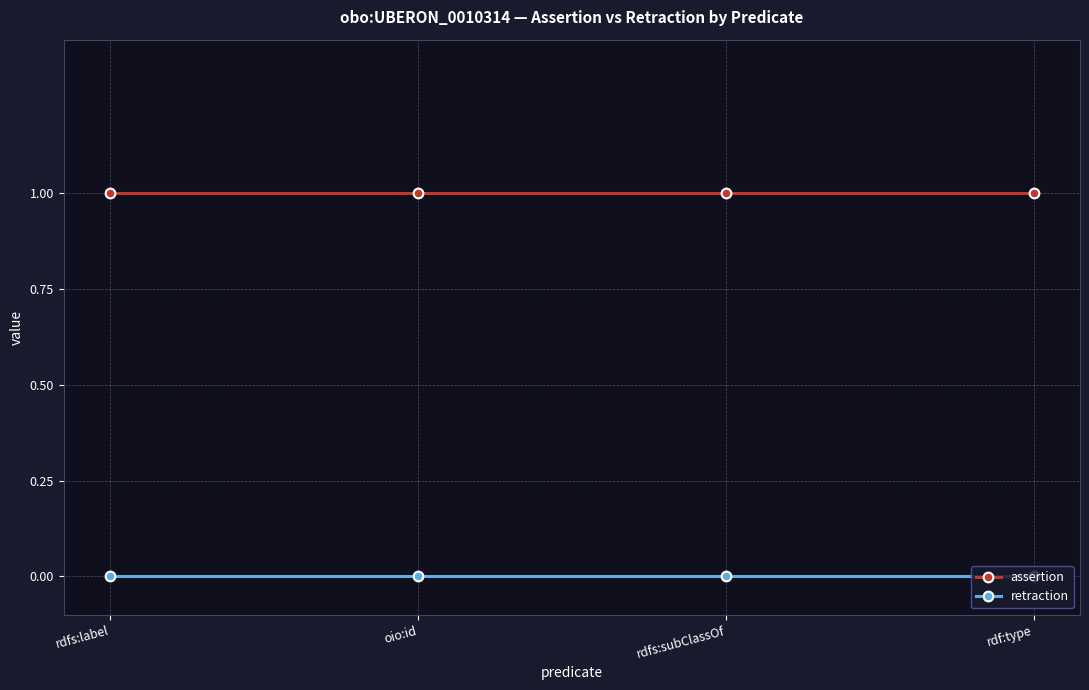

What is the sum of the assertion values at rdfs:label and rdfs:subClassOf?

2